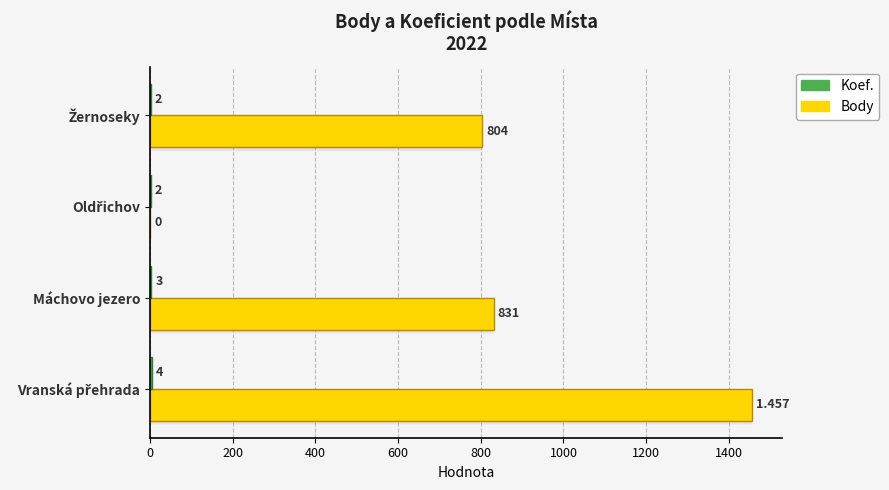

Which series has the largest total across all categories?

Body